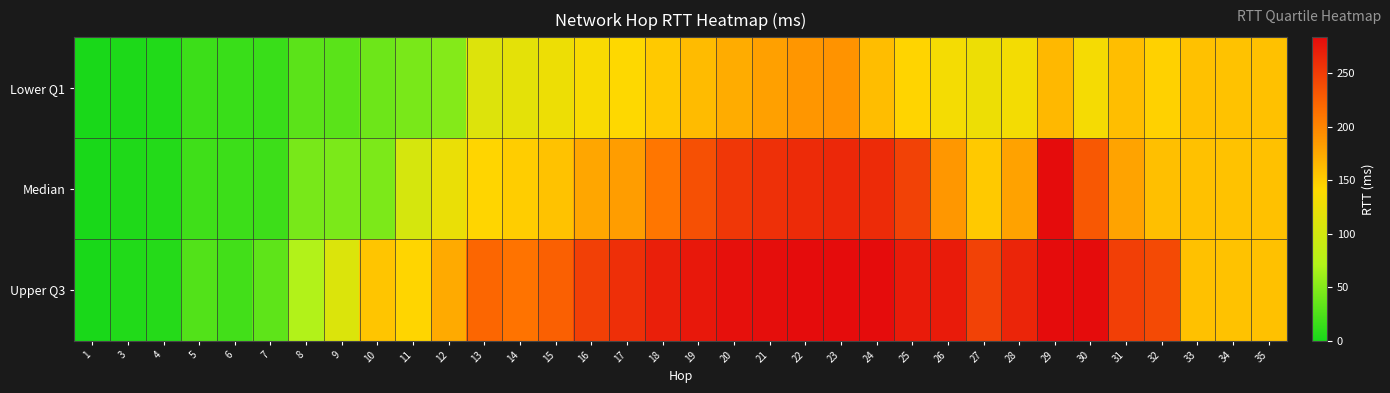

At 7, list the series in order from smallest to largest.

Lower Q1, Median, Upper Q3